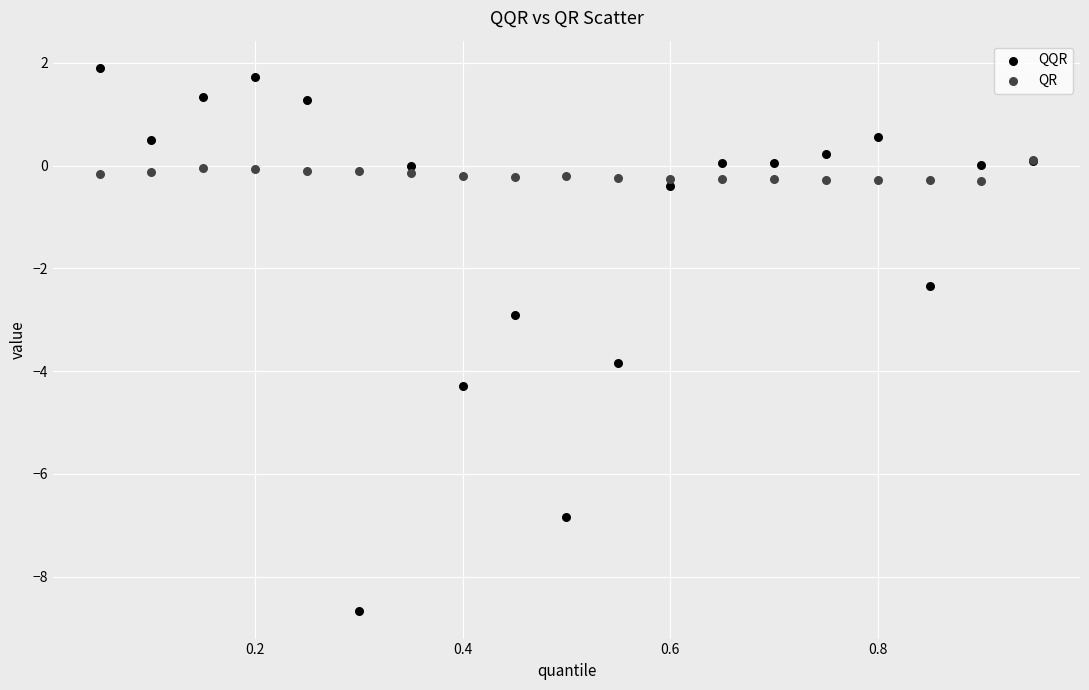

Which series reaches the minimum Y coordinate?

QQR